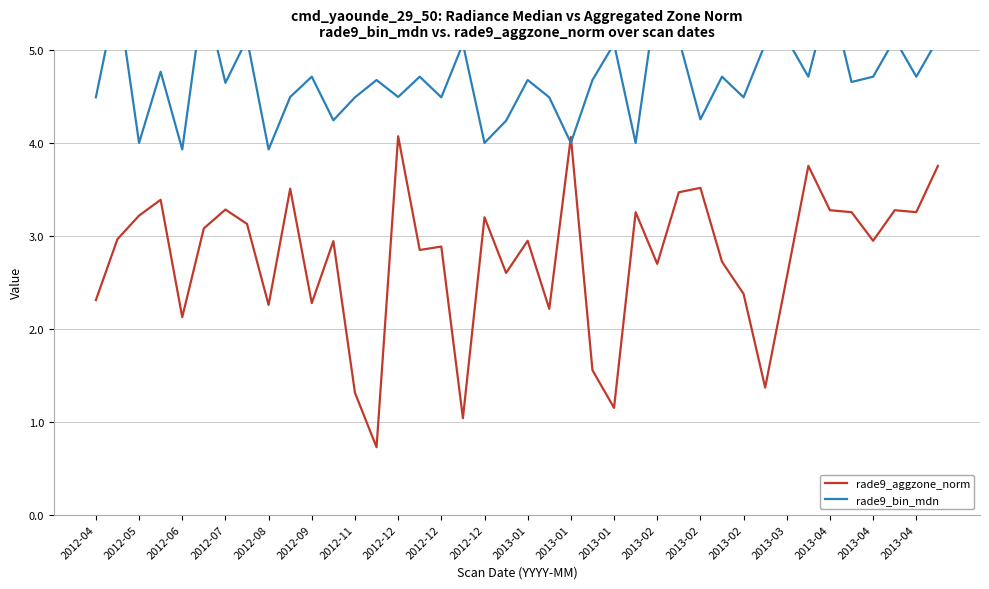

How many data points does each series have?

40